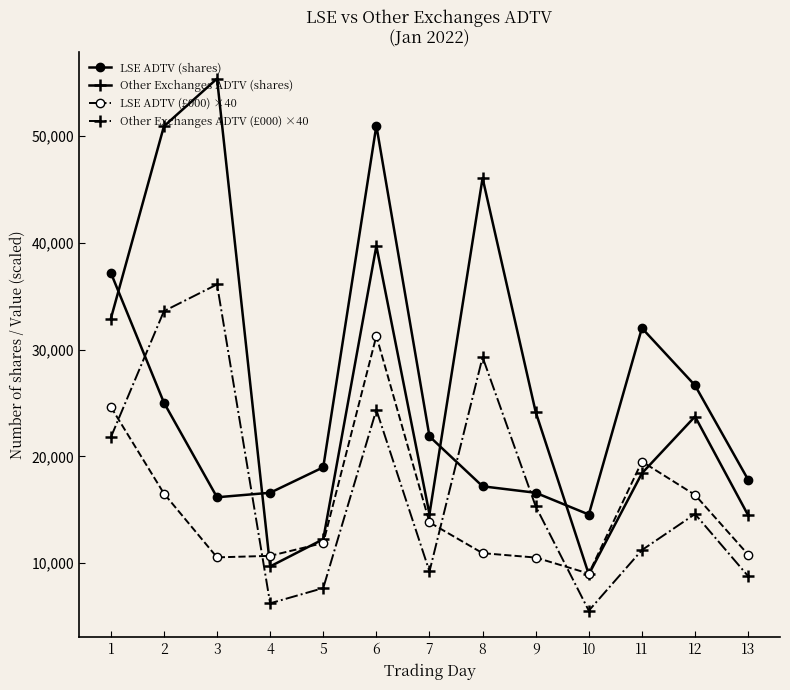

Does the chart display data point markers on the line(s)?

Yes